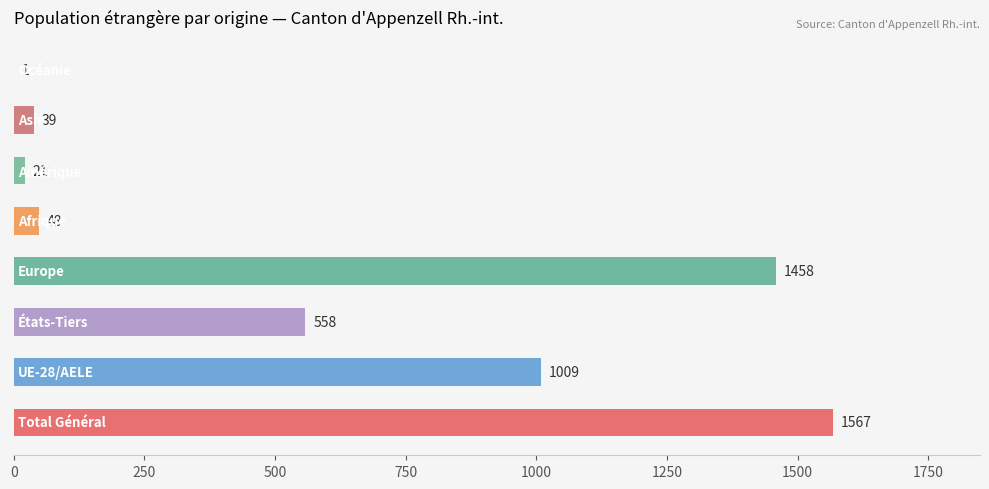

What is the maximum value shown in the chart?

1567